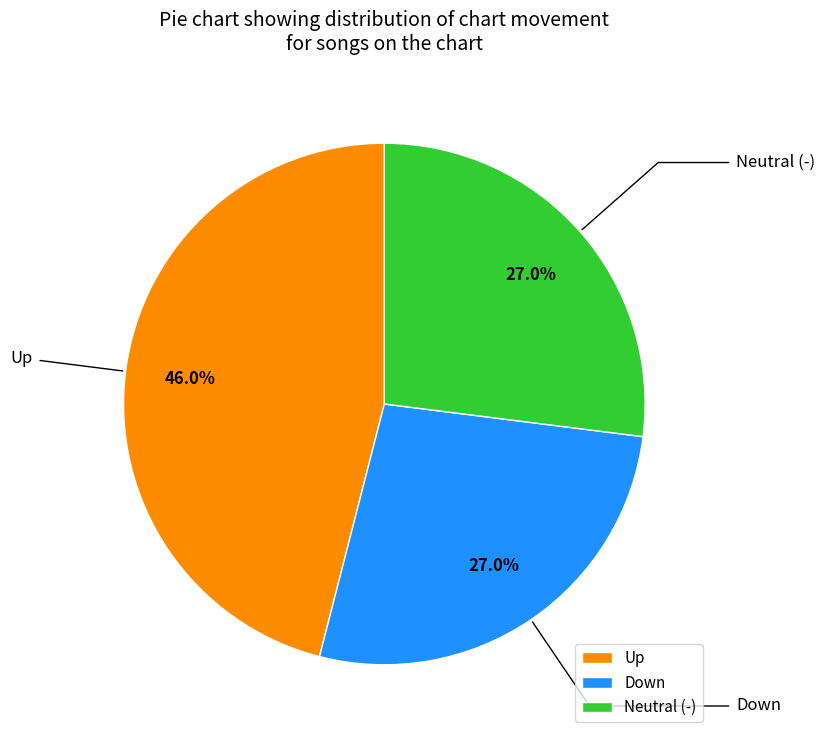

Which slice is the largest?

Up